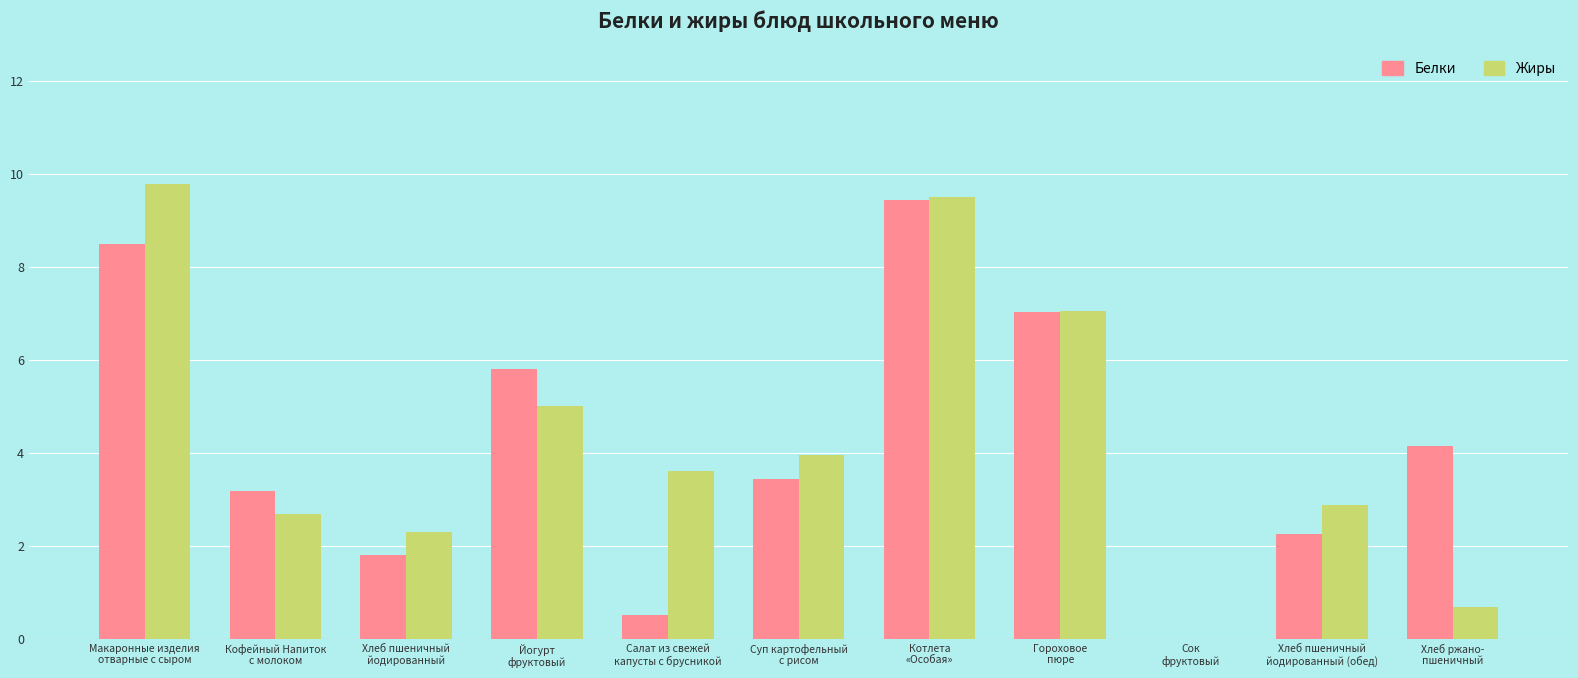

What is the sum of all Белки values?

46.0